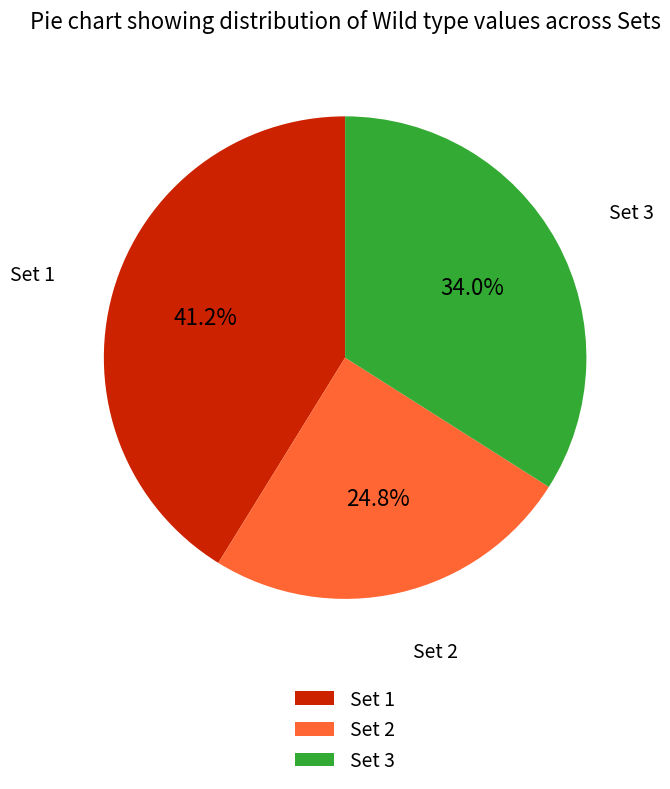

Count the number of slices in the pie.

3